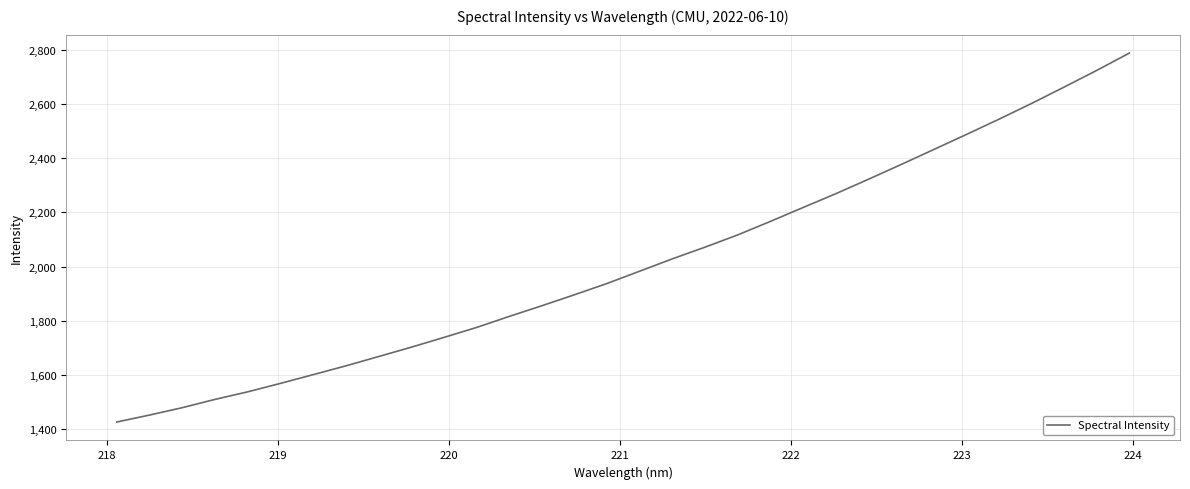

What is the maximum value shown in the chart?

2786.9